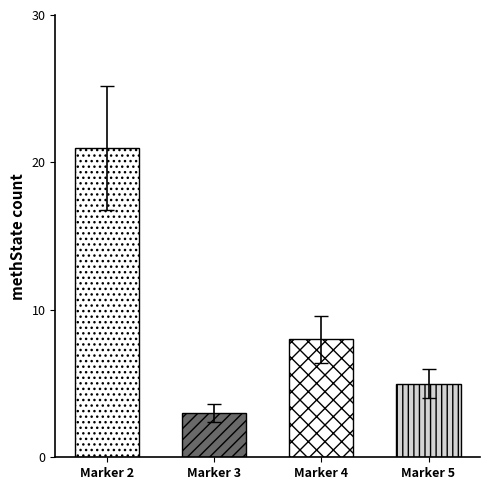

List the labels in order of value, smallest first.

Marker 3, Marker 5, Marker 4, Marker 2